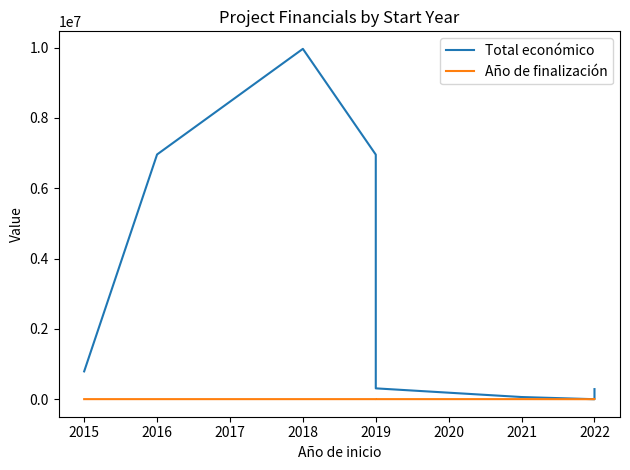

At how many categories does at least one series exceed 8334115?

1